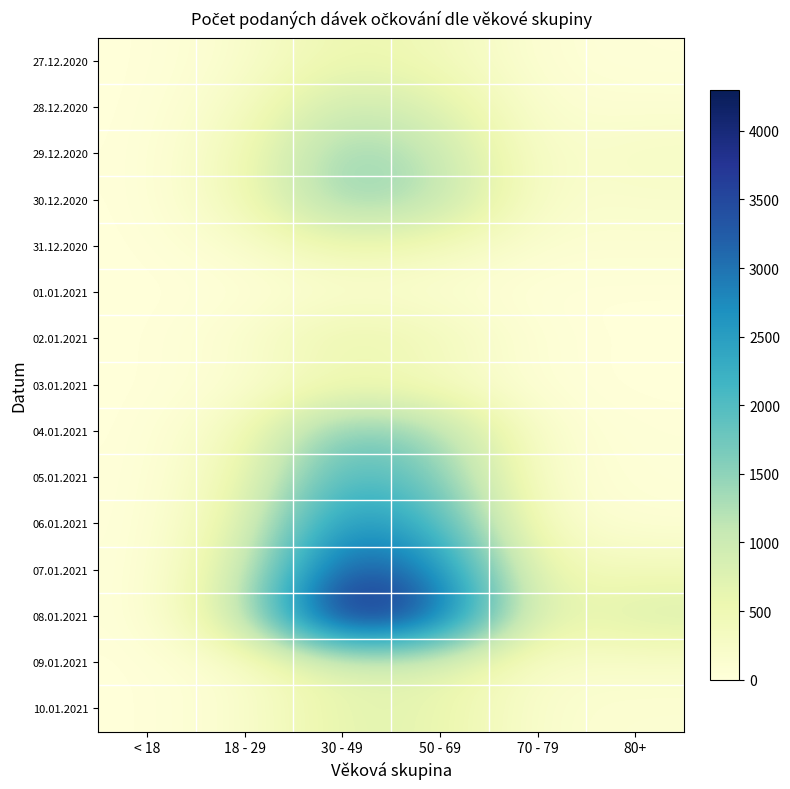

Rank the series at 70 - 79 from highest to lowest value.

08.01.2021, 07.01.2021, 06.01.2021, 09.01.2021, 30.12.2020, 29.12.2020, 05.01.2021, 10.01.2021, 04.01.2021, 31.12.2020, 28.12.2020, 27.12.2020, 02.01.2021, 03.01.2021, 01.01.2021